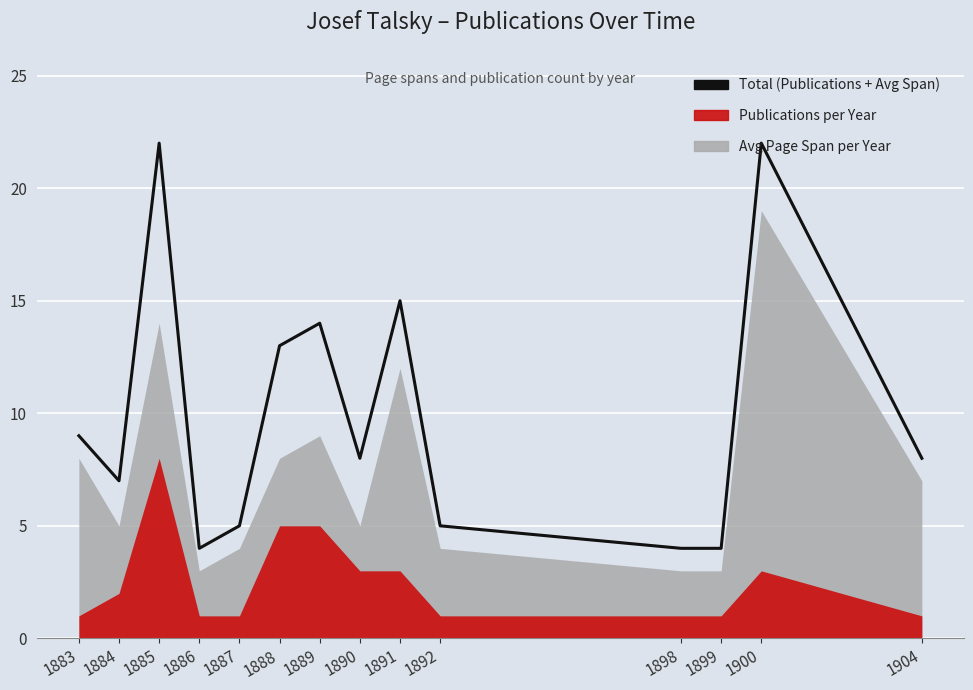

Reading left to right, transcribe all the data shown in this chart.

9	7	22	4	5	13	14	8	15	5	4	4	22	8